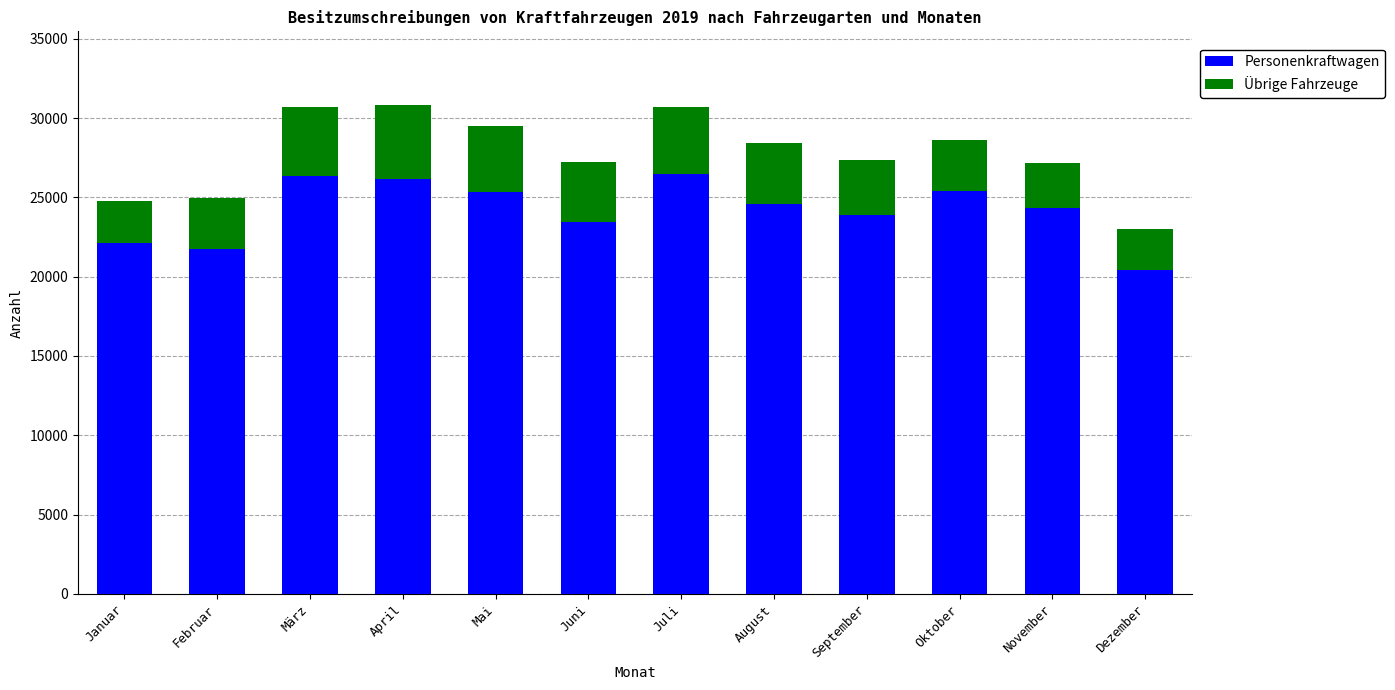

The Personenkraftwagen series shows 23884 at September. True or false?

True